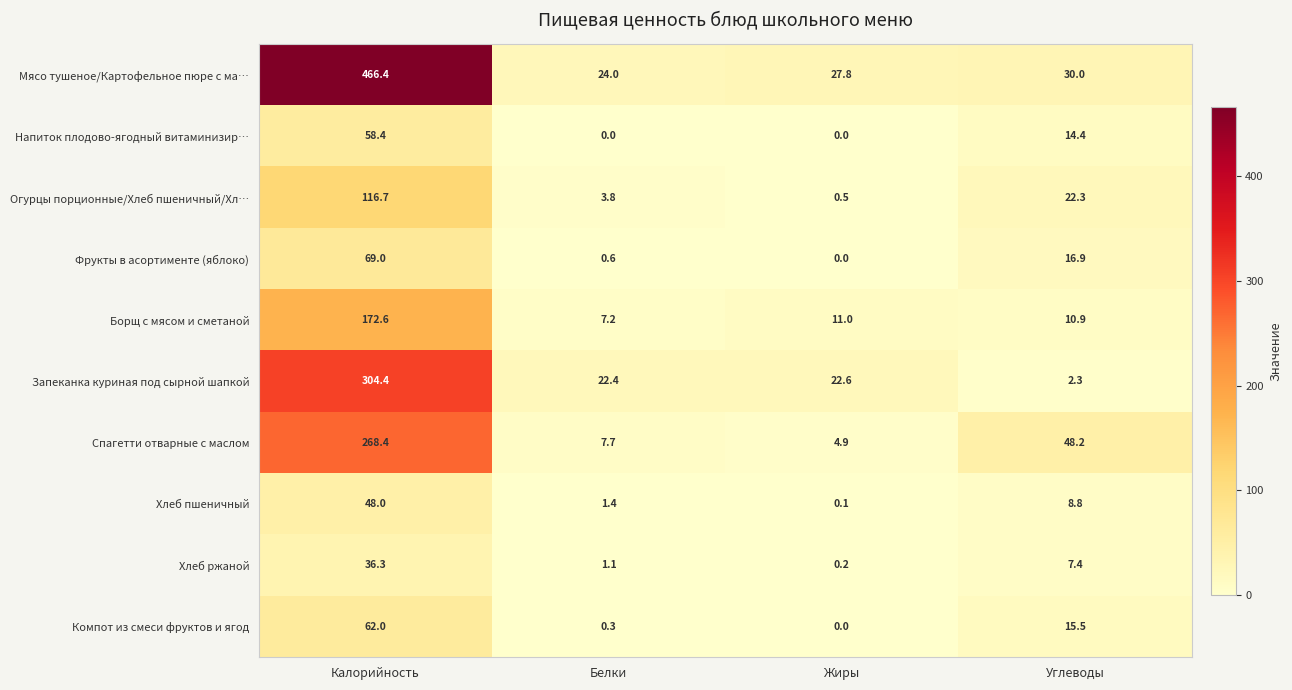

At which category is the sum across all series the highest?

Калорийность